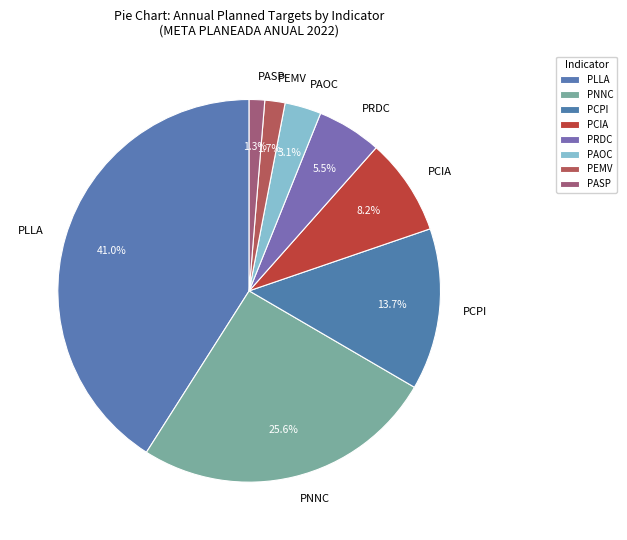

Approximately how many times larger is the value at PCIA compared to PASP?

6.3